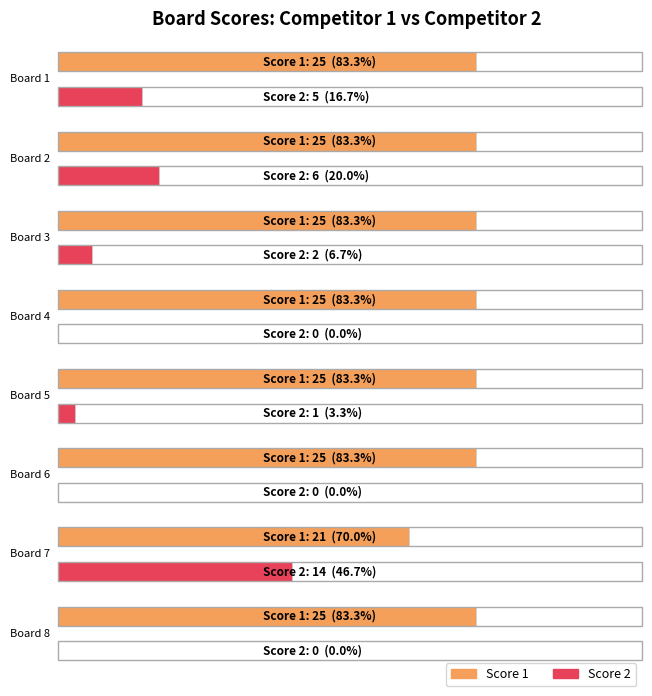

What is the difference between the highest and lowest values at Board 3?

23